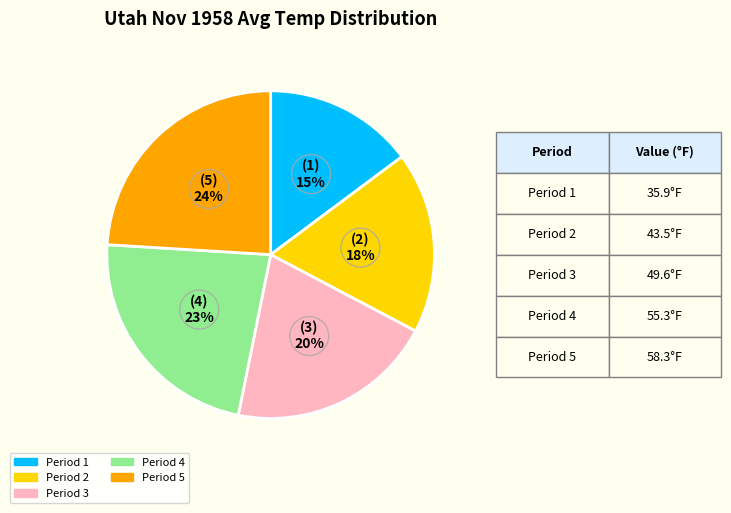

Is there any slice that represents more than half of the pie?

No